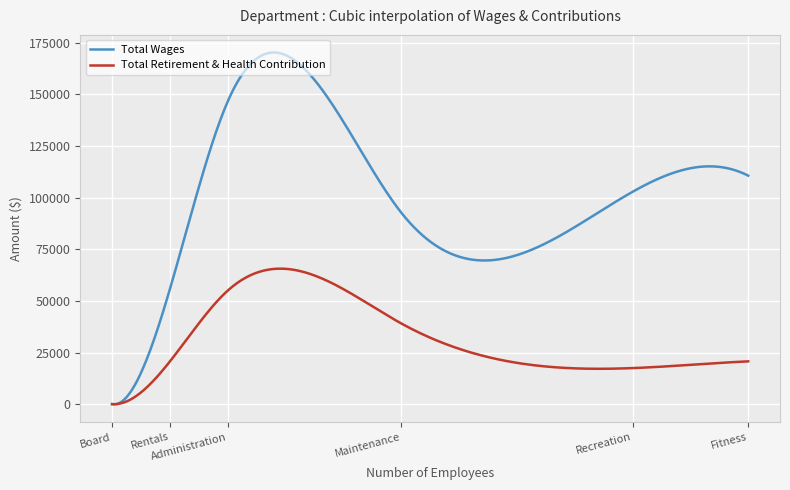

Which series has the largest range (max minus min)?

Total Wages